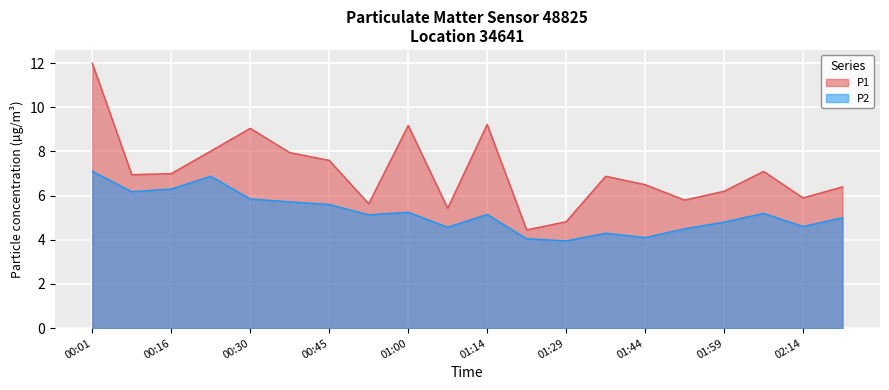

At 00:01, list the series in order from largest to smallest.

P1, P2